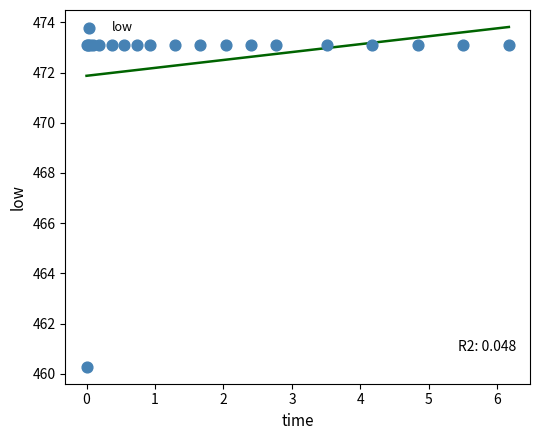

What Y value in the scatter plot is closest to 466?

460.3